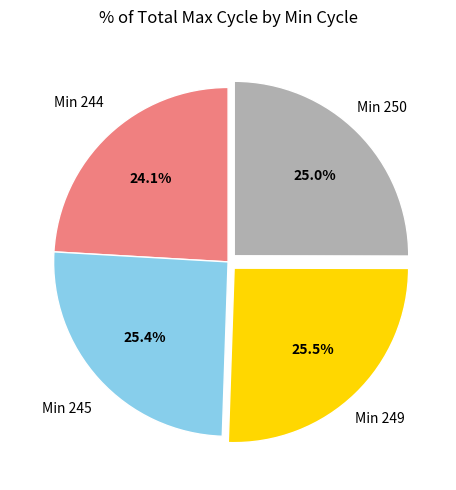

Does any single category account for the majority?

No